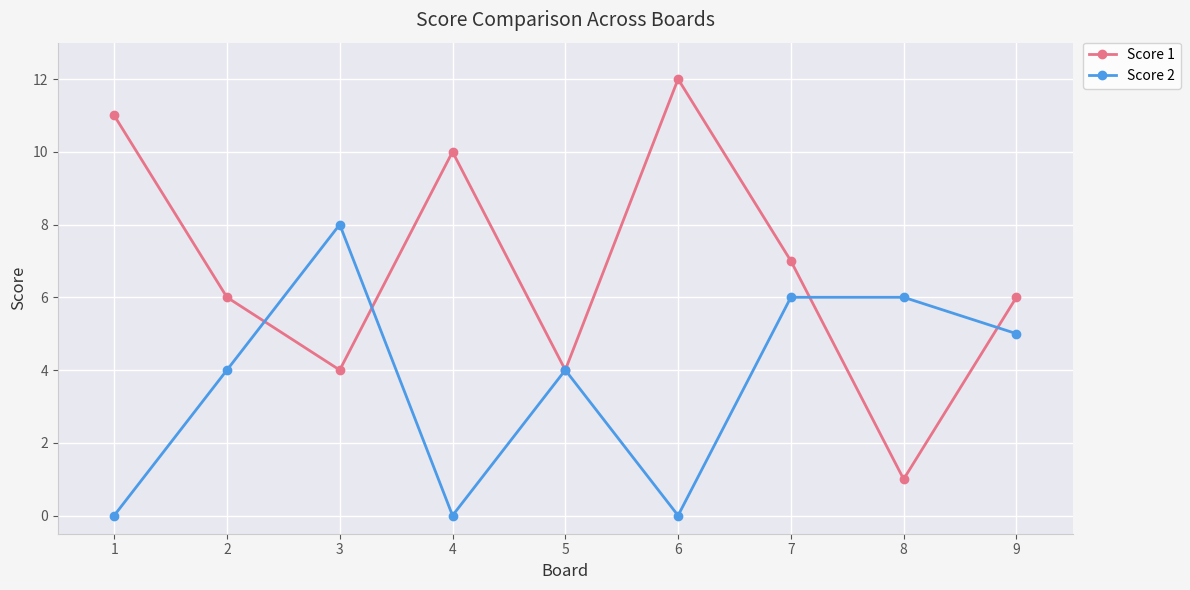

At which category does Score 2 reach its first local valley?

4